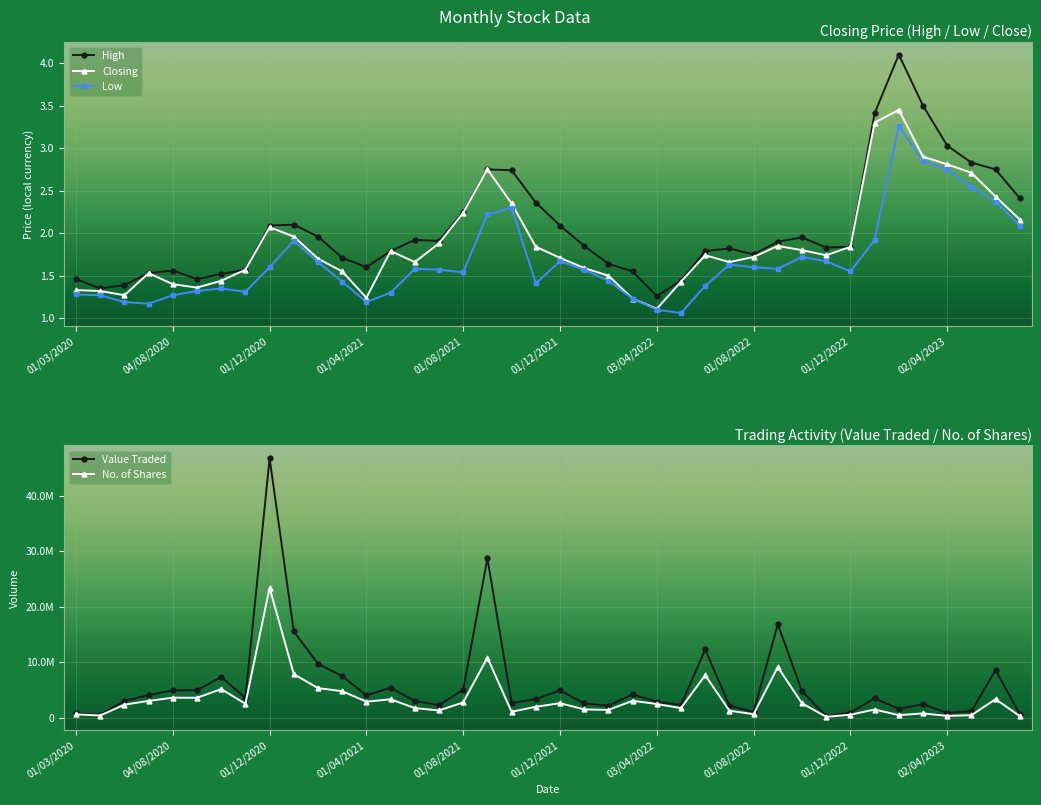

True or false: High and Low cross at least once.

False